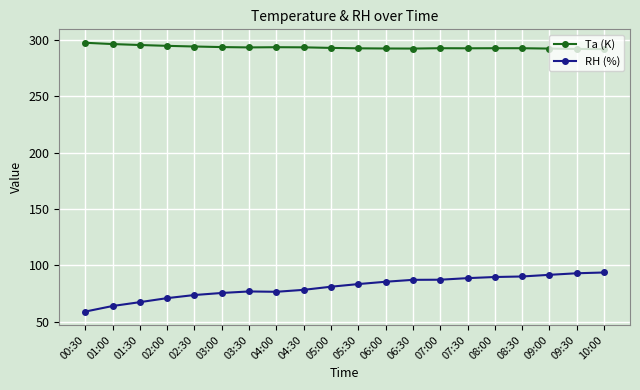

True or false: RH (%) has a value of 117.8 at 06:30.

False